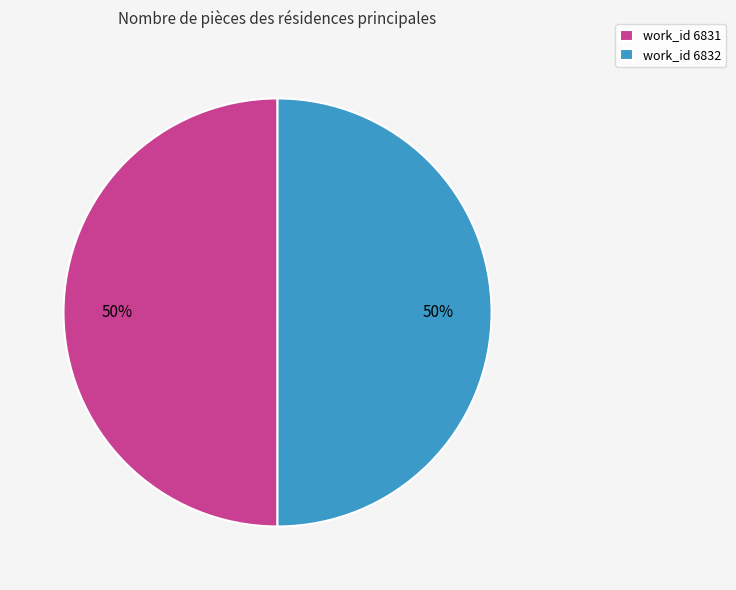

Count the number of slices in the pie.

2